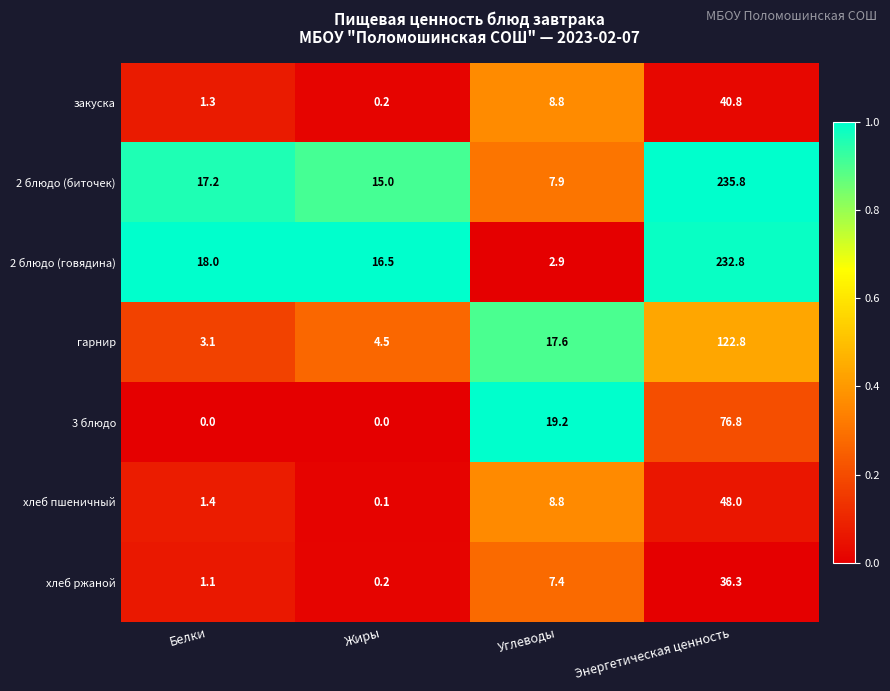

What value does the 2 блюдо (говядина) series have at Белки?

18.0